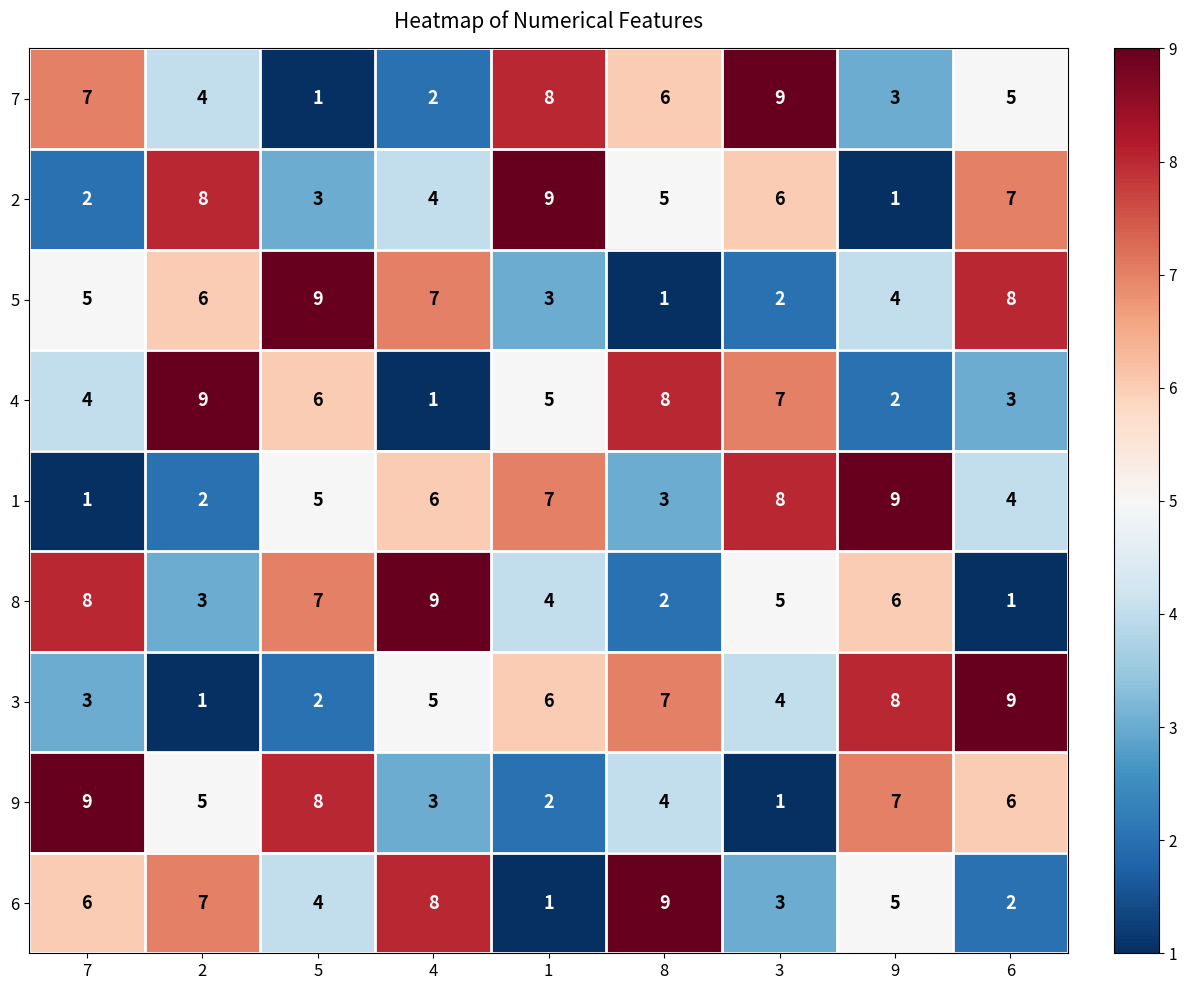

How many distinct data groups are displayed?

9